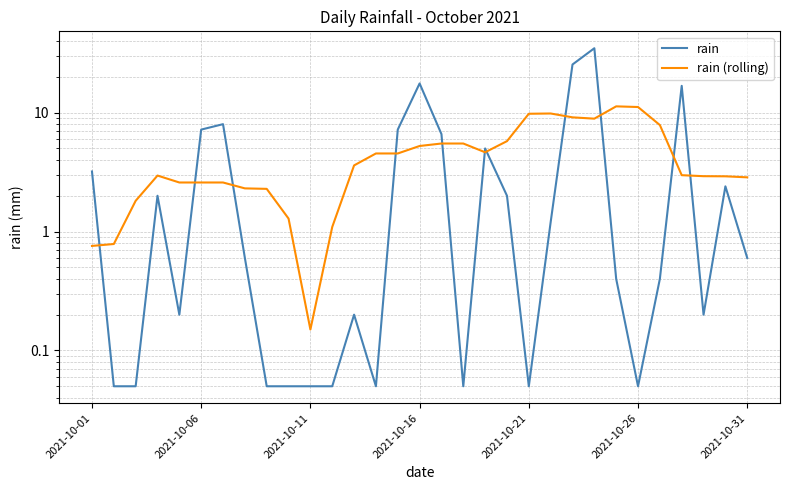

What is the label of the 31st point from the right?

2021-10-01